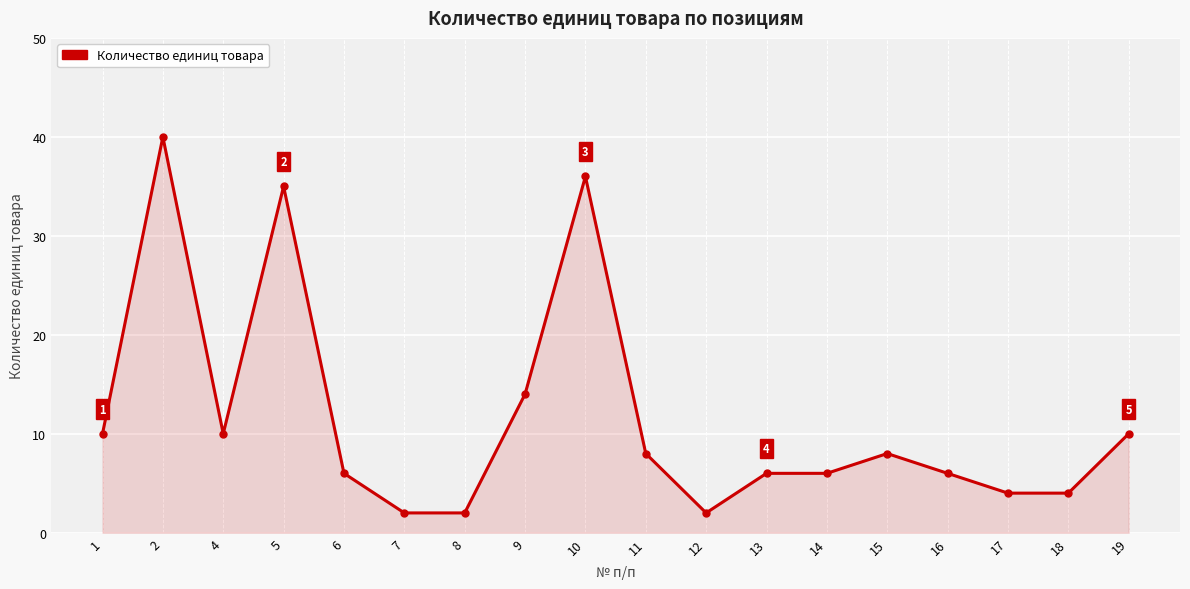

What is the smallest value displayed?

2